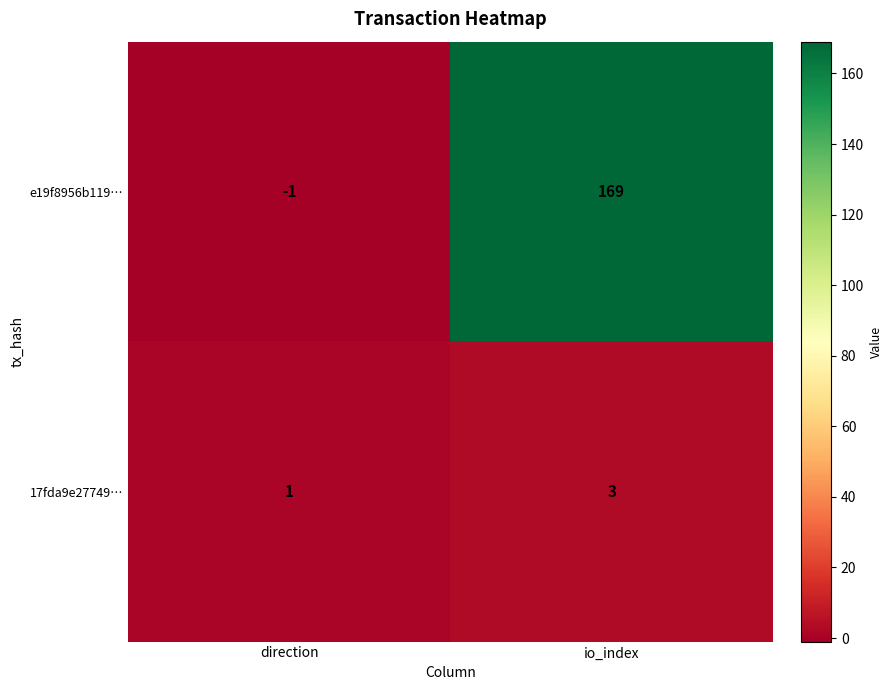

How many data points does each series have?

2